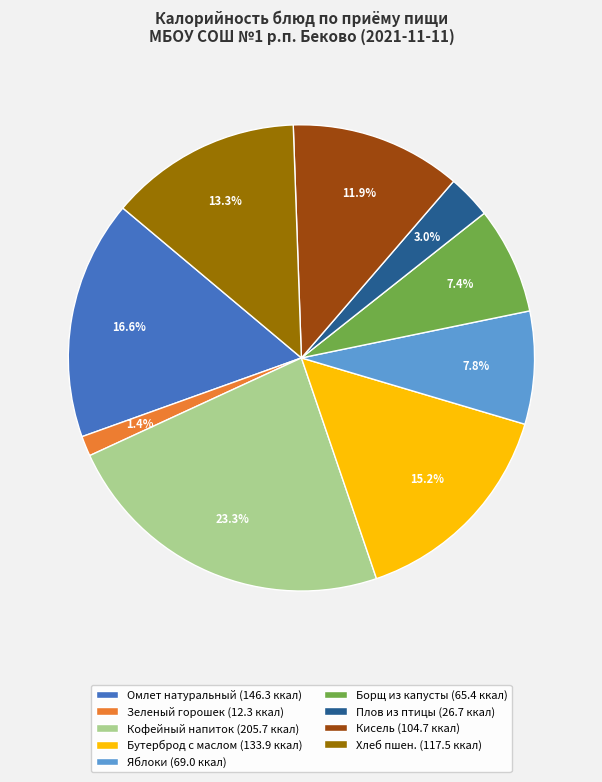

Is there a majority slice in this chart?

No